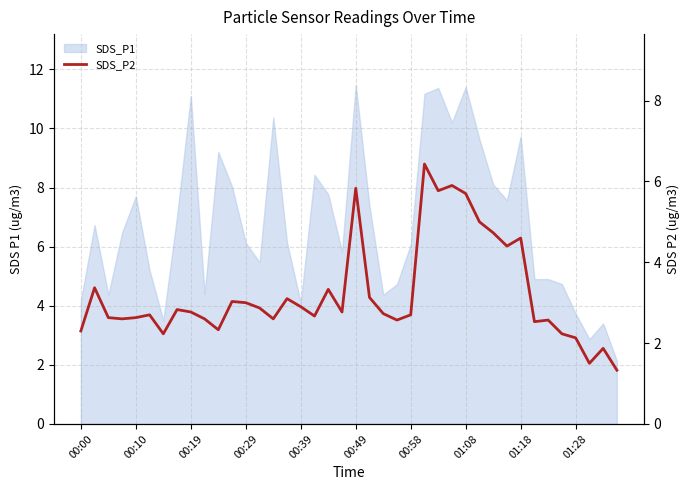

Does the chart display data point markers on the line(s)?

No